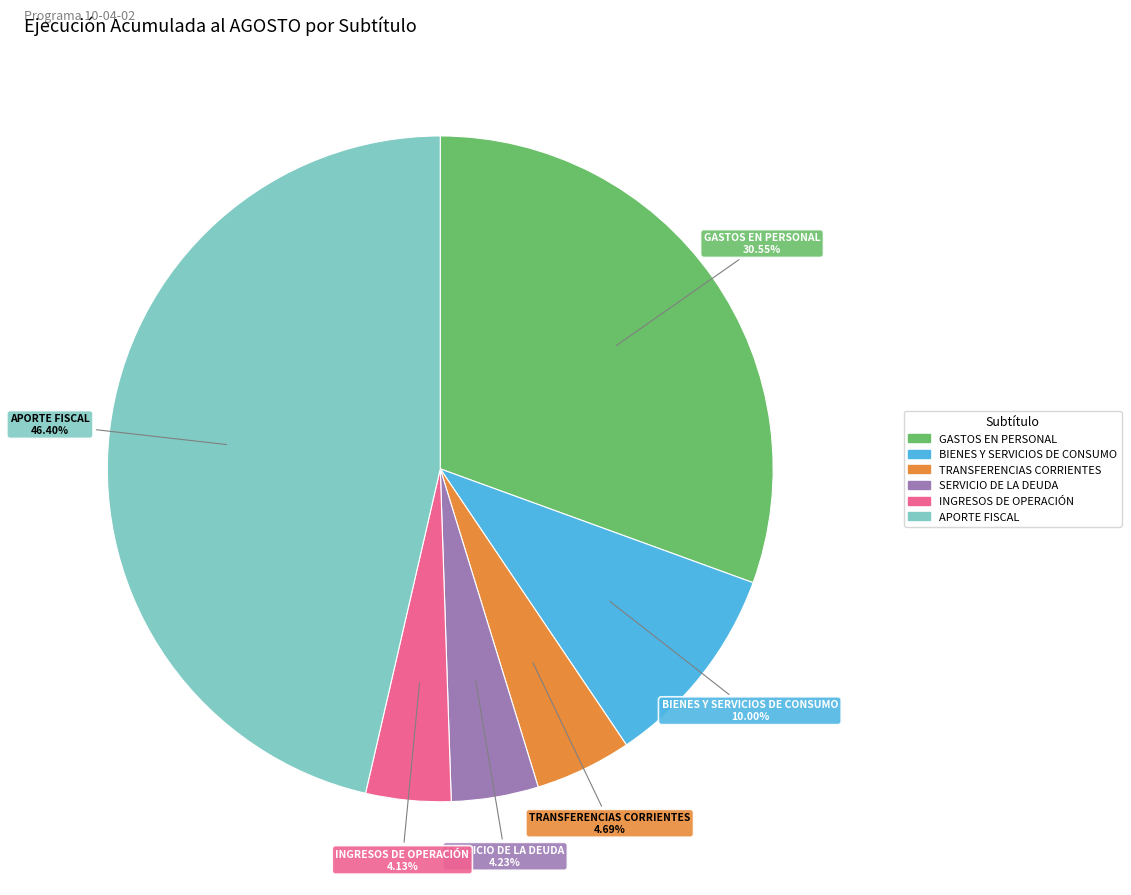

Does GASTOS EN PERSONAL represent more than half of the total?

No